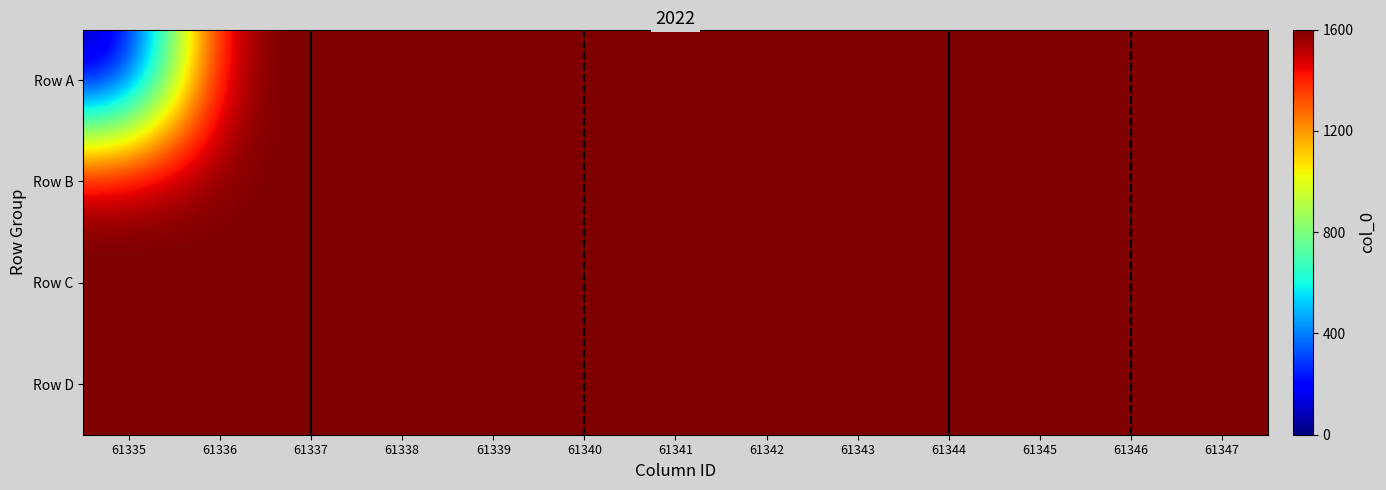

List the series in order of their peak value, highest first.

Row D, Row C, Row B, Row A